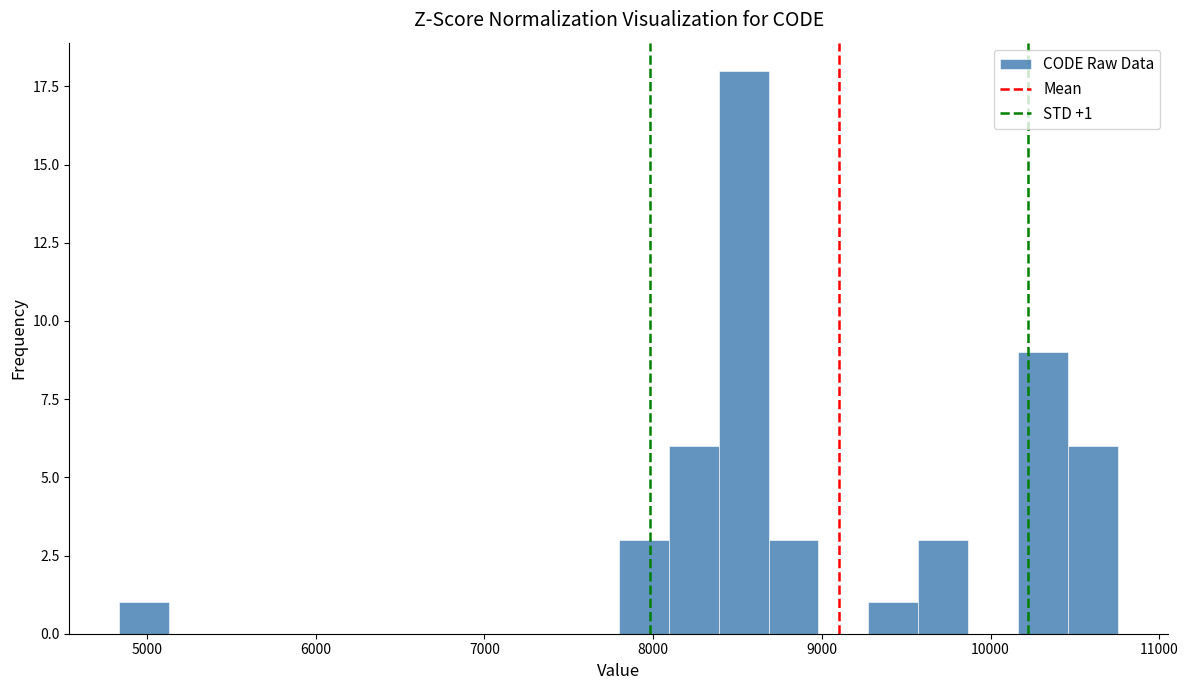

Read against the x-axis, roughly where is the centre of the tallest bar?

8500